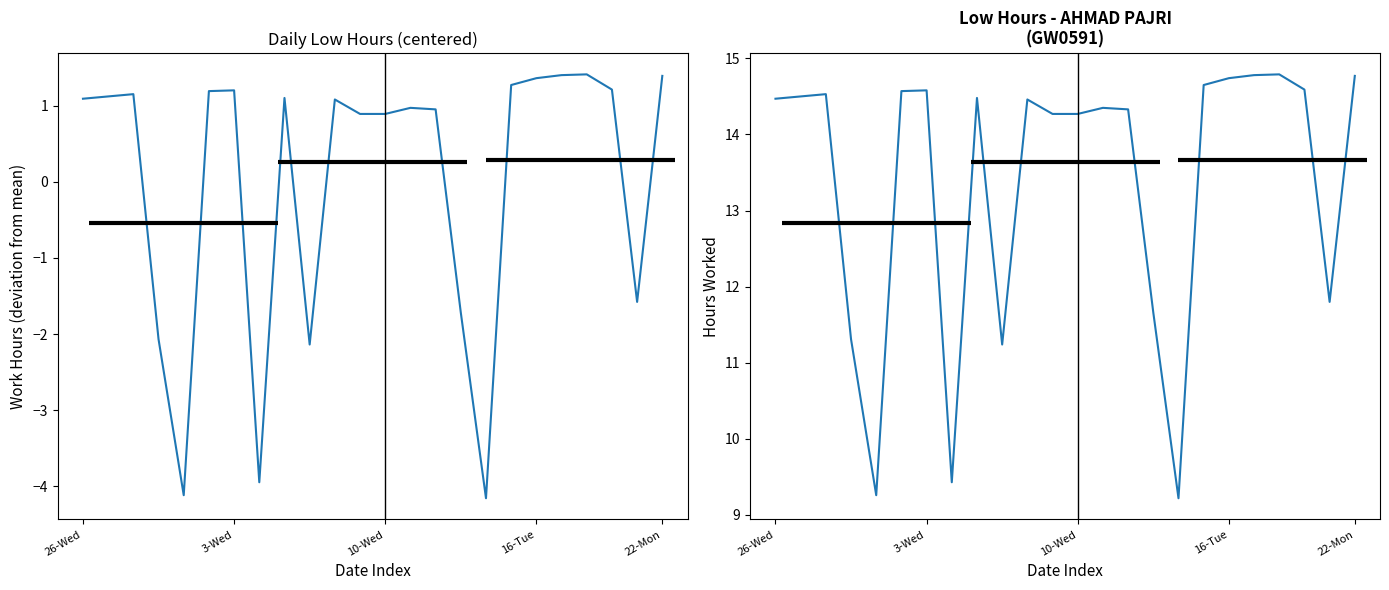

Does the chart display data point markers on the line(s)?

No